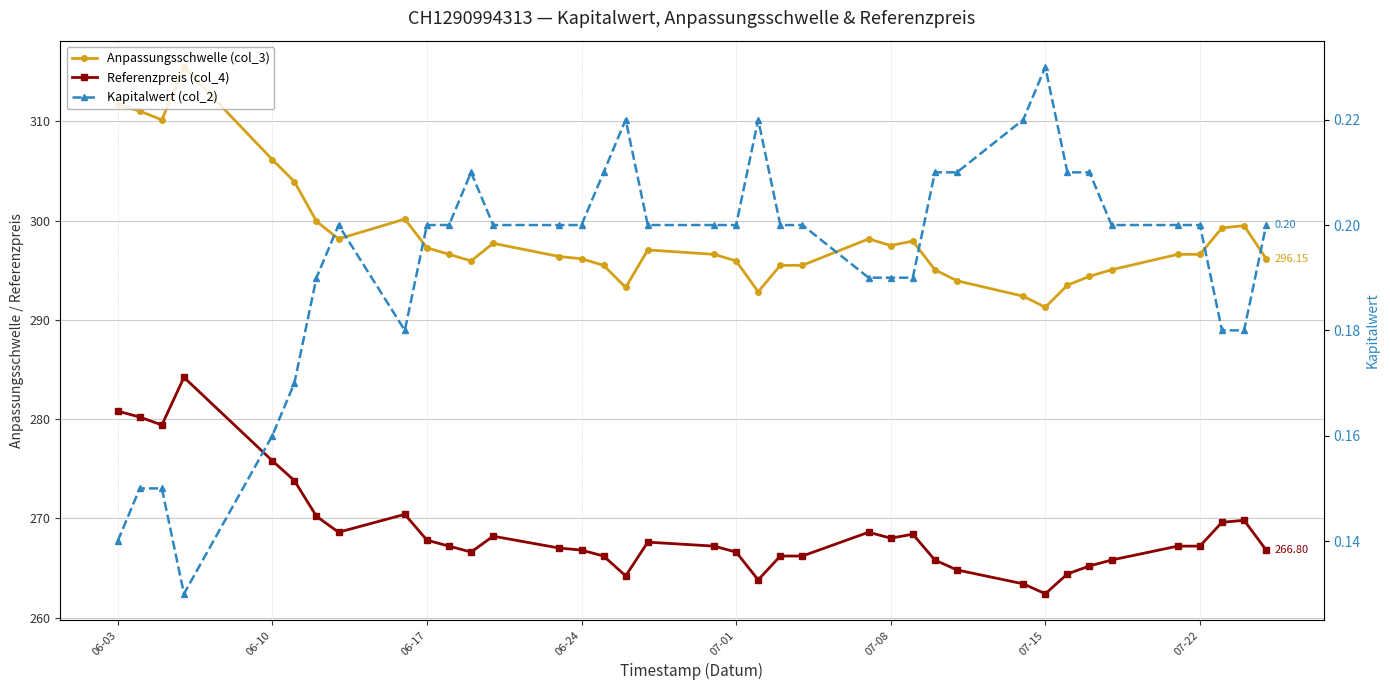

How many lines are shown in the chart?

3